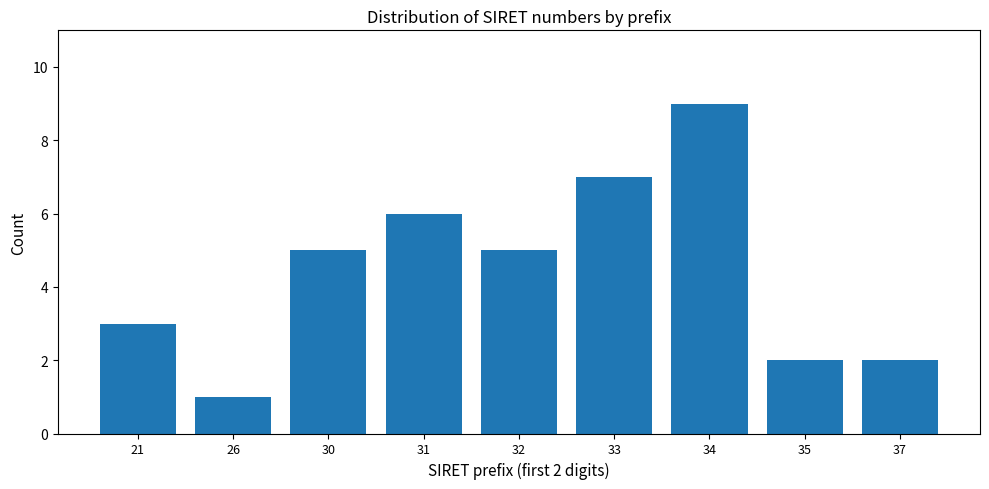

Reading right to left, what are all the values shown in this chart?

37=2	35=2	34=9	33=7	32=5	31=6	30=5	26=1	21=3